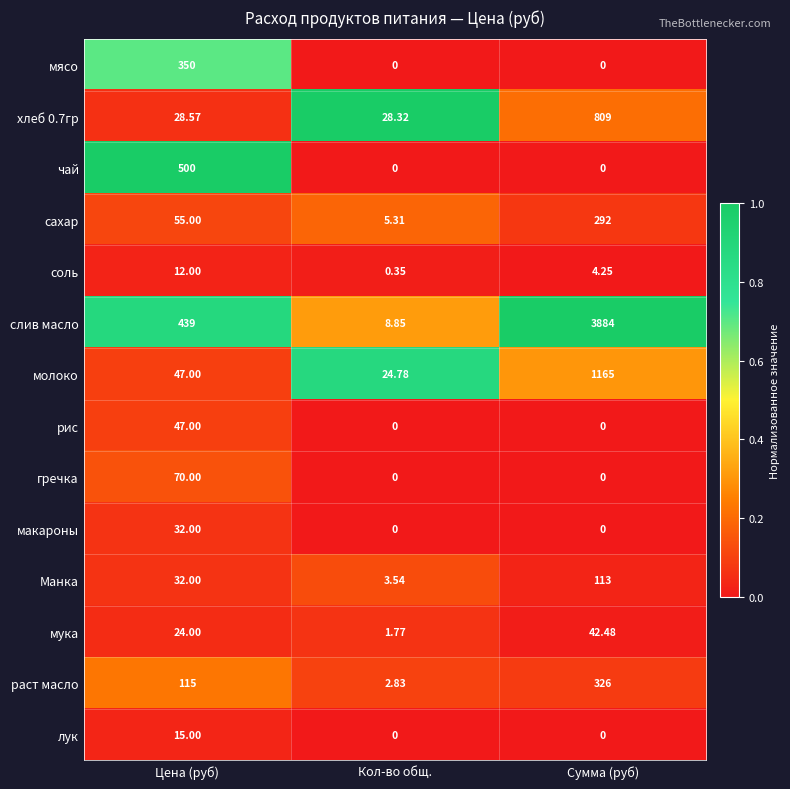

List the series in order of their peak value, highest first.

слив масло, молоко, хлеб 0.7гр, чай, мясо, раст масло, сахар, Манка, гречка, рис, мука, макароны, лук, соль